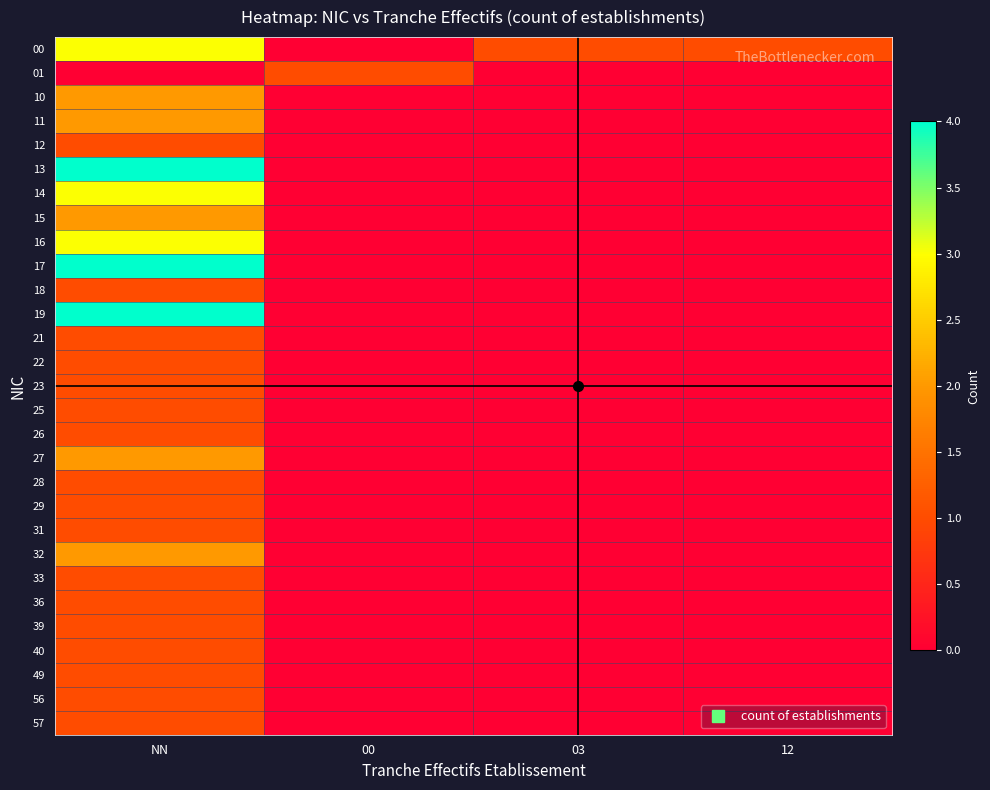

What is the spread (max minus min) of values at 00?

1